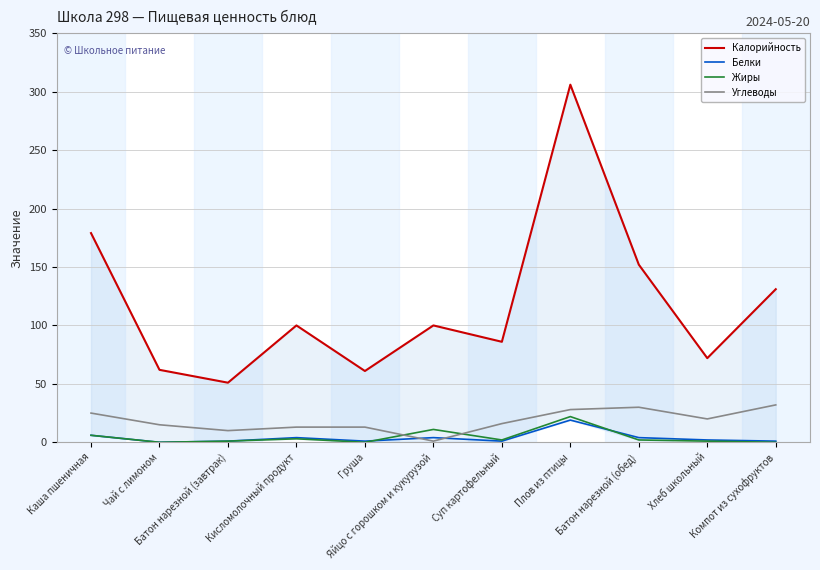

The Жиры series shows 0 at Груша. True or false?

True